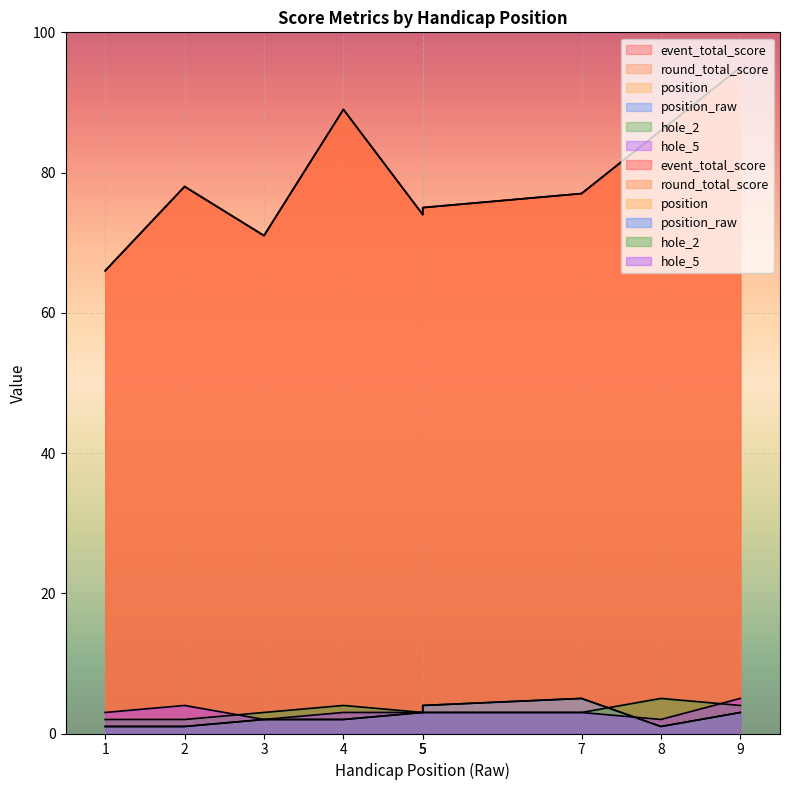

True or false: hole_2 and round_total_score cross at least once.

False